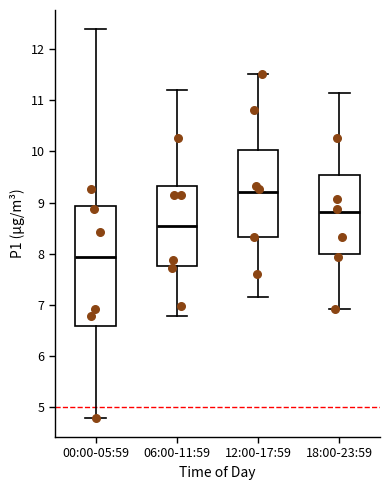

Where does the lower whisker of the box for 12:00-17:59 end on the y-axis? The values are not printed on the chart, so give them approximately, as read against the axis.

7.2